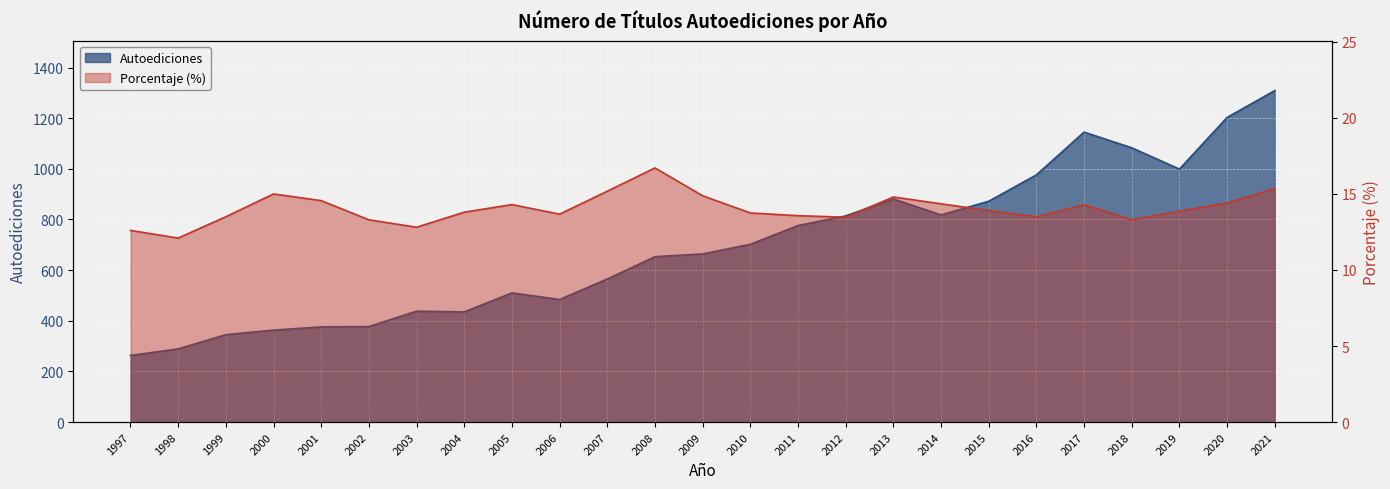

Which series has the largest range (max minus min)?

Autoediciones